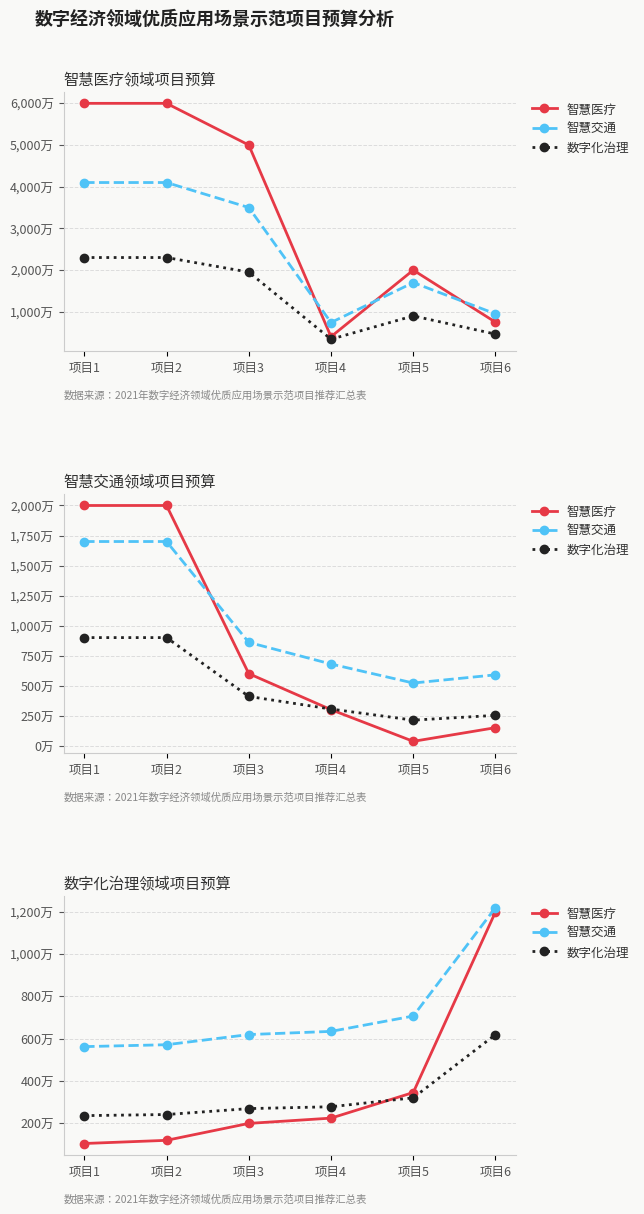

What is the lowest value of the 数字化治理 series?

236.8